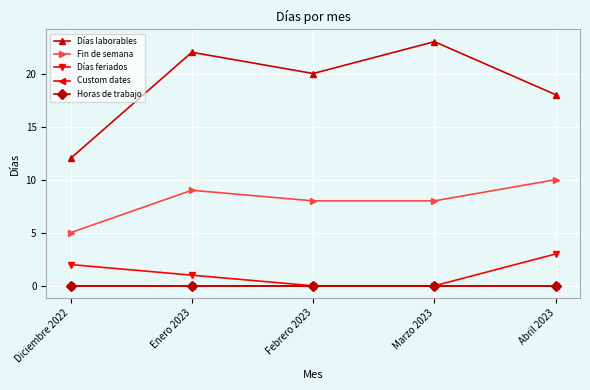

What is the label of the 1st point from the left?

Diciembre 2022